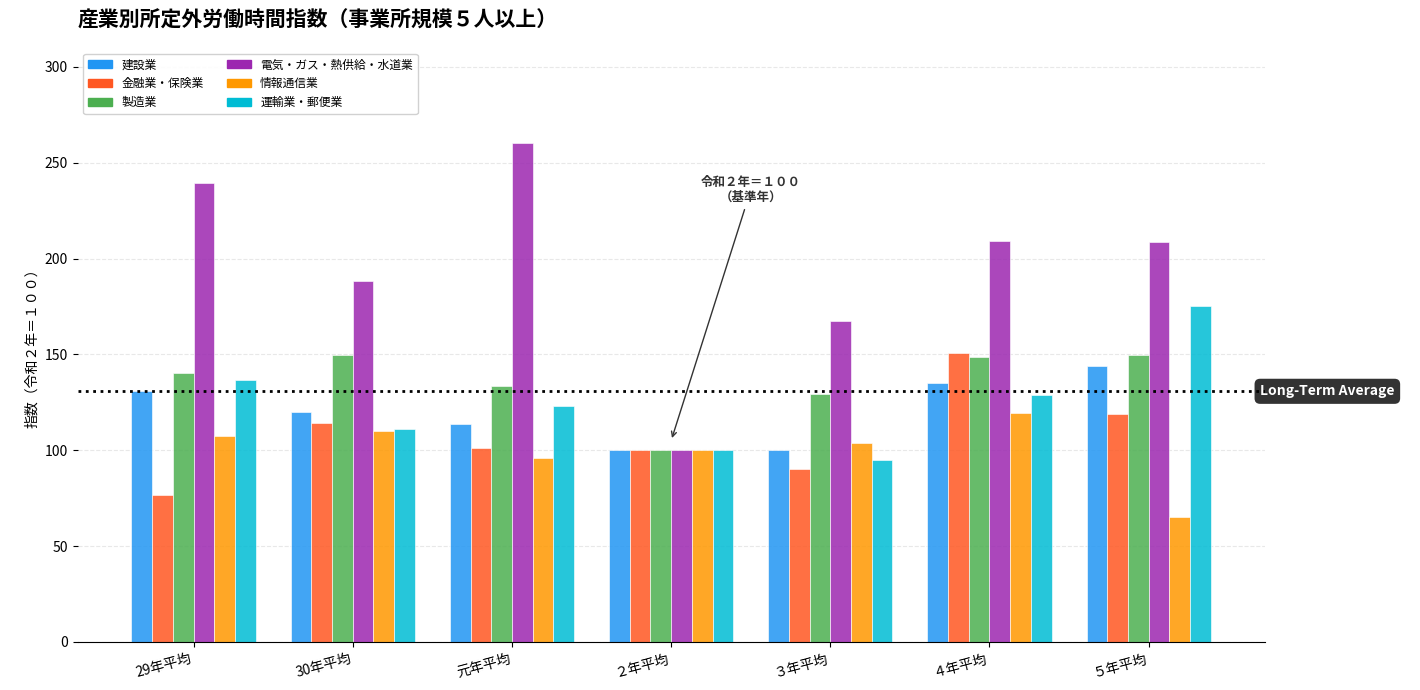

How many values in the 建設業 series are below 119?

3